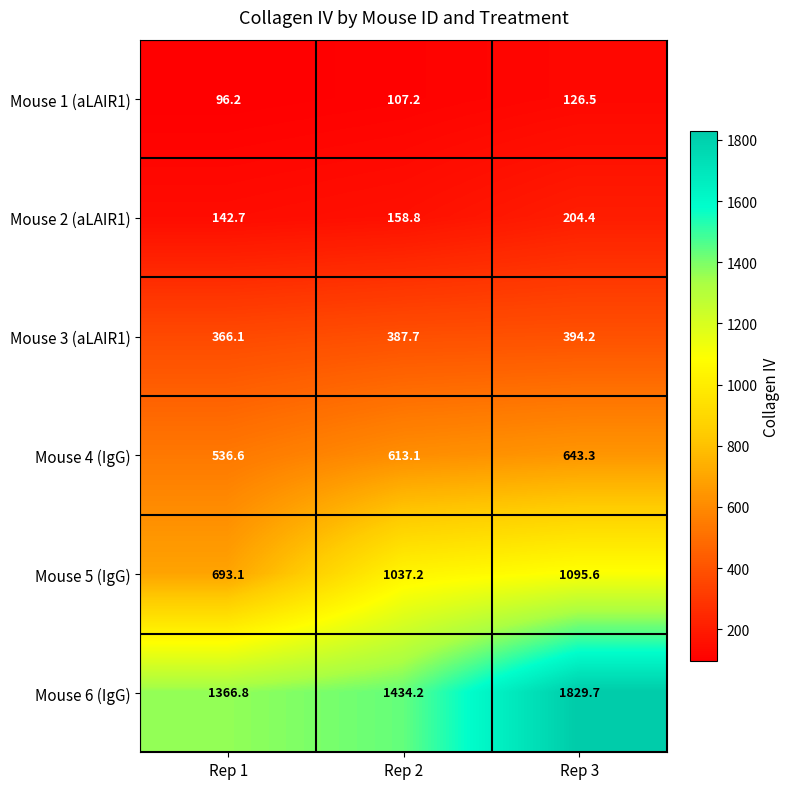

True or false: Mouse 5 (IgG) has a value of 1037.2 at Rep 2.

True